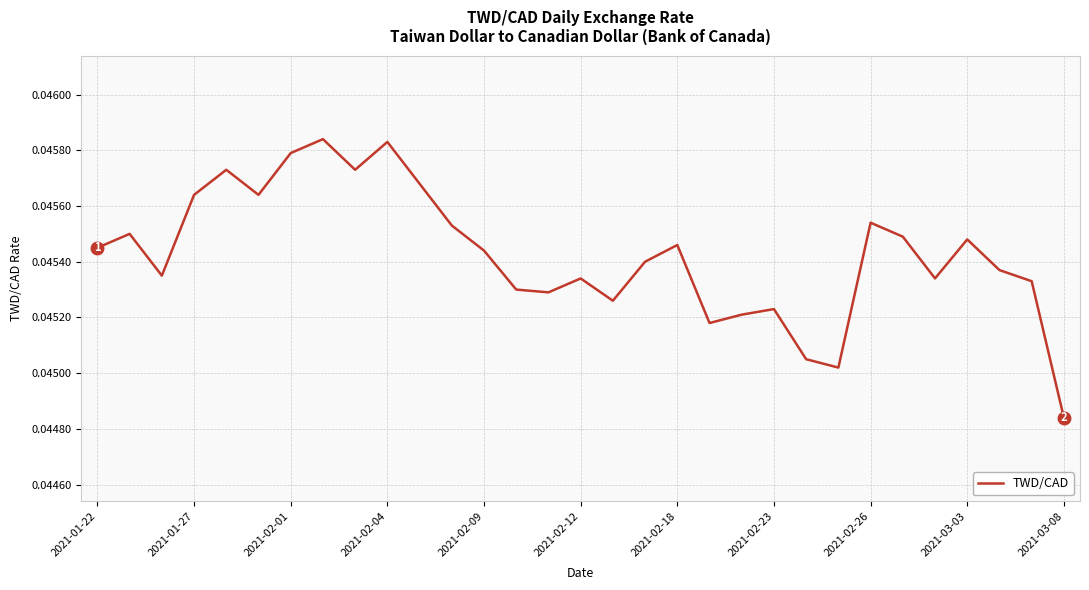

How many distinct data groups are displayed?

1